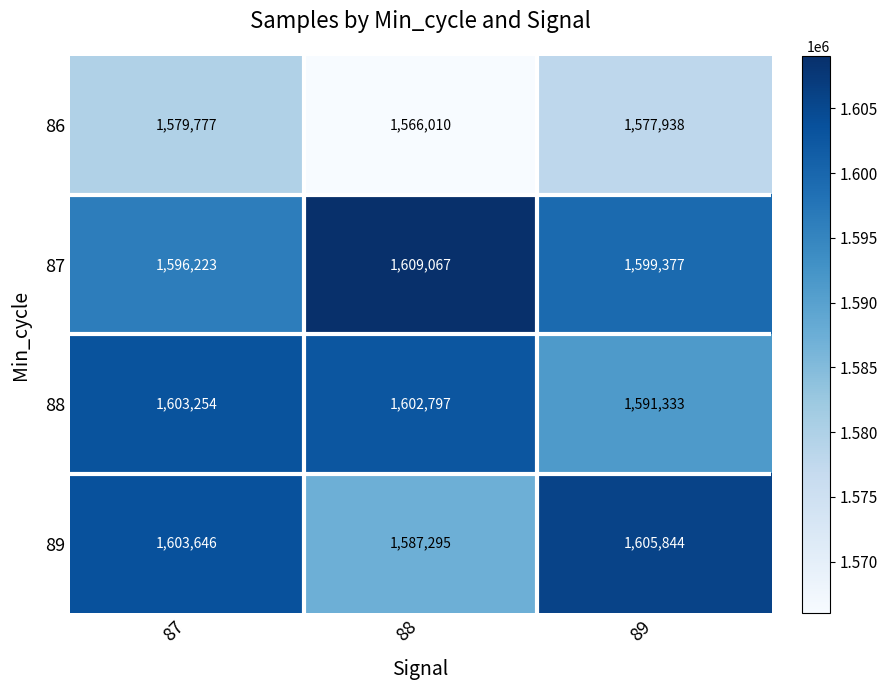

Which series has the largest range (max minus min)?

89